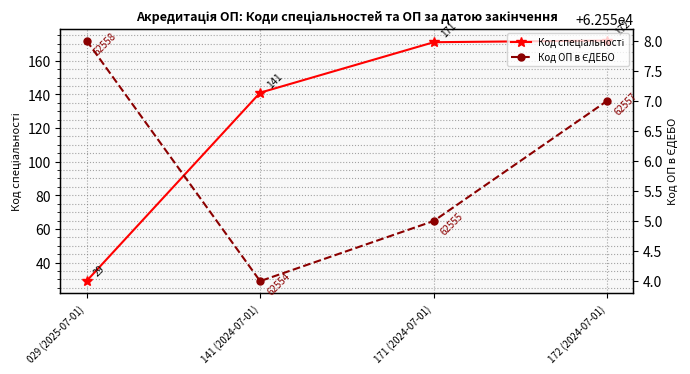

What is the minimum value shown in the chart?

29